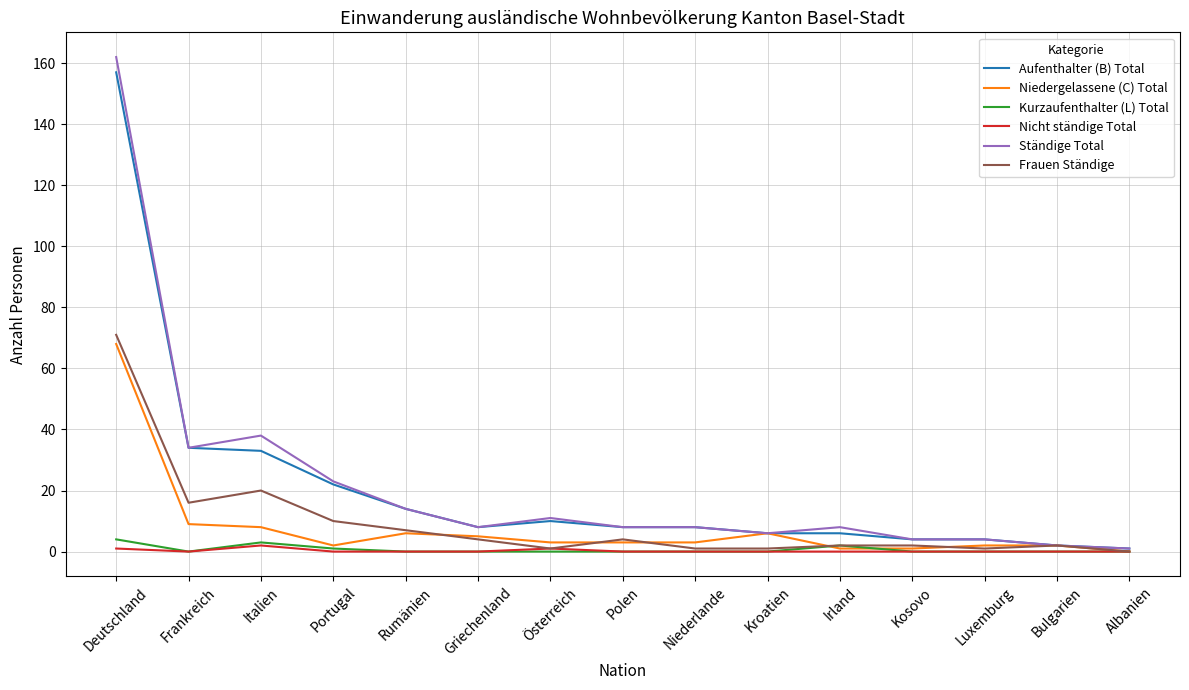

Which series has the largest range (max minus min)?

Ständige Total